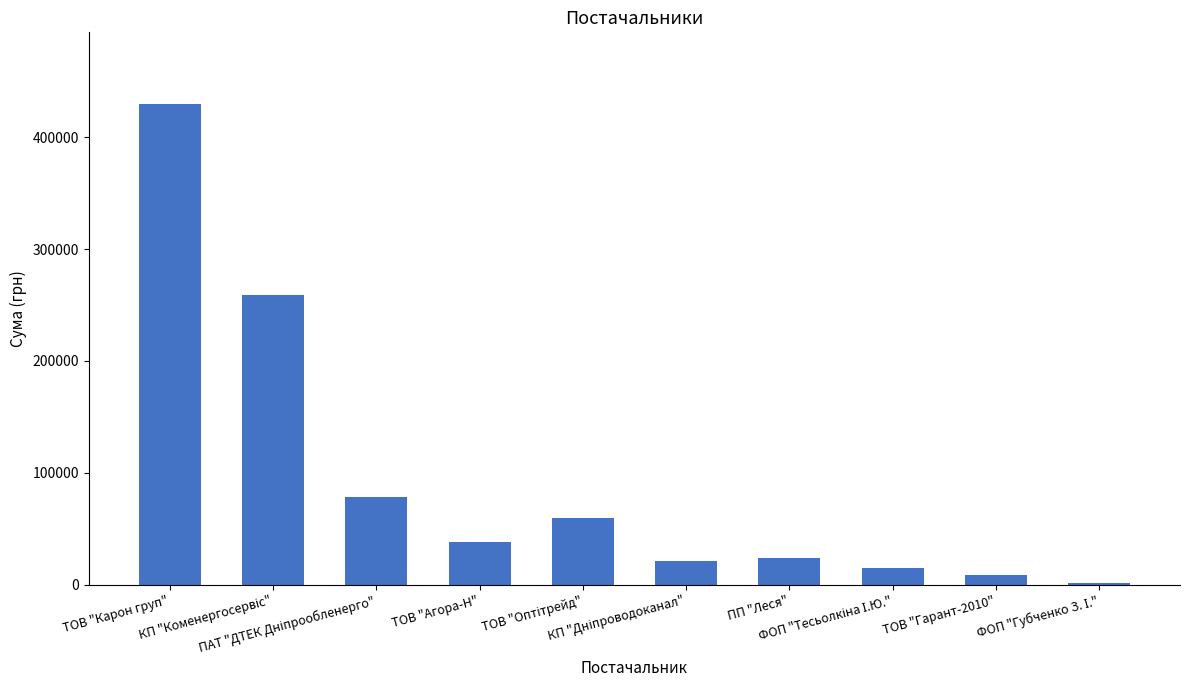

What is the sum of all values?

935669.8